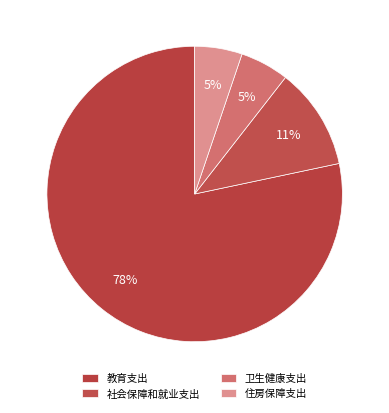

Do 社会保障和就业支出 and 教育支出 together represent more than half of the pie?

Yes